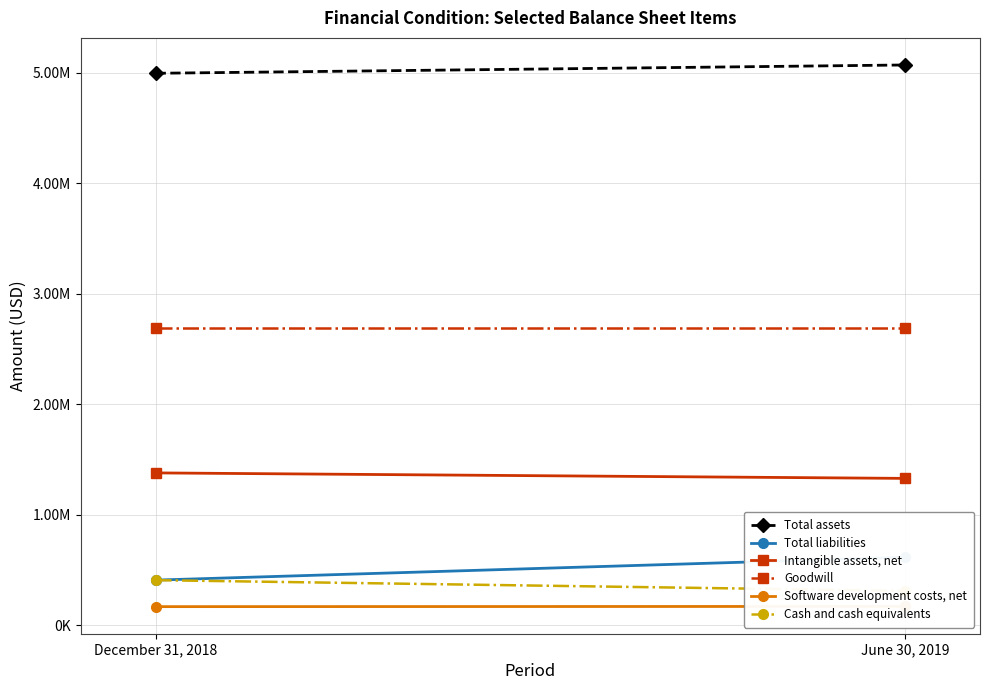

What is the greatest value displayed?

5072347